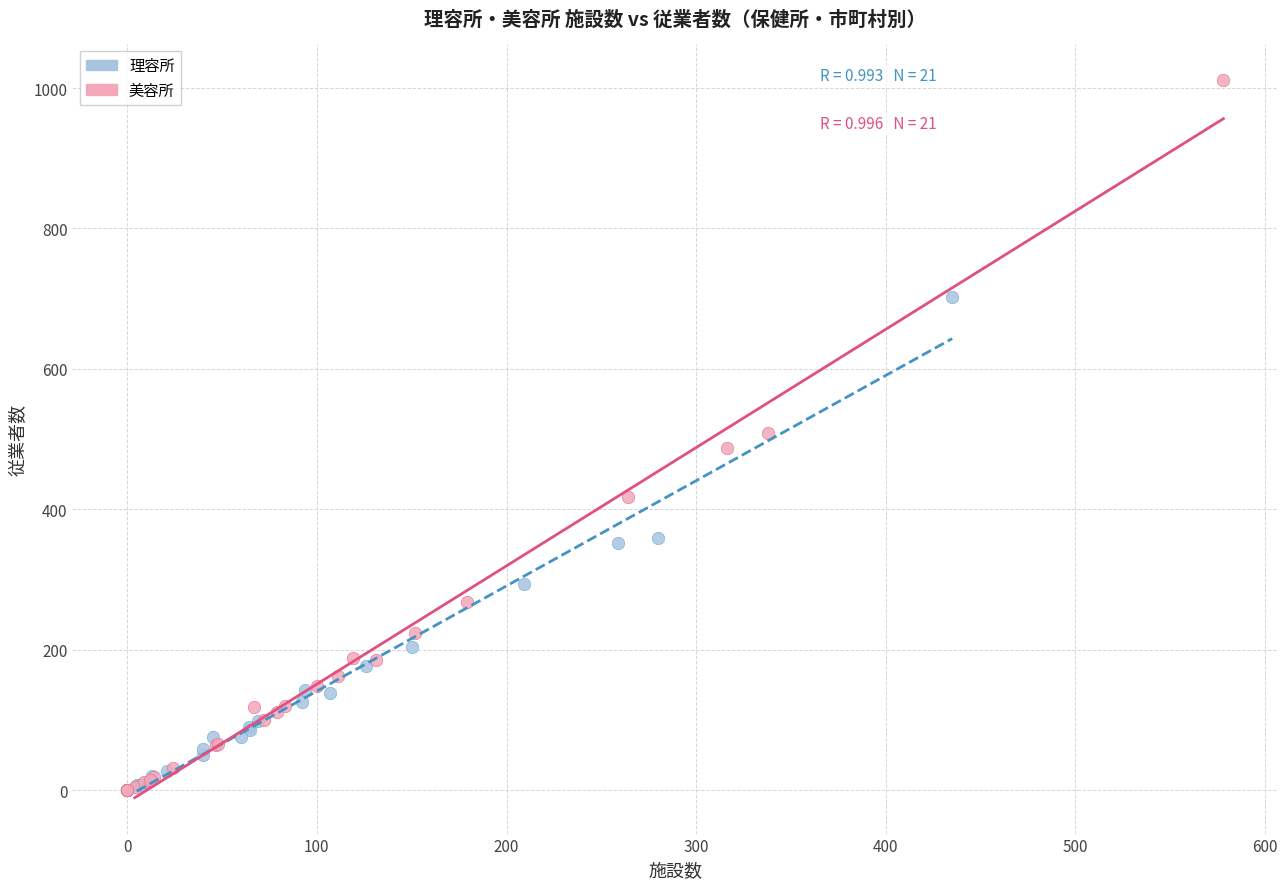

Which series contains the highest Y value?

美容所